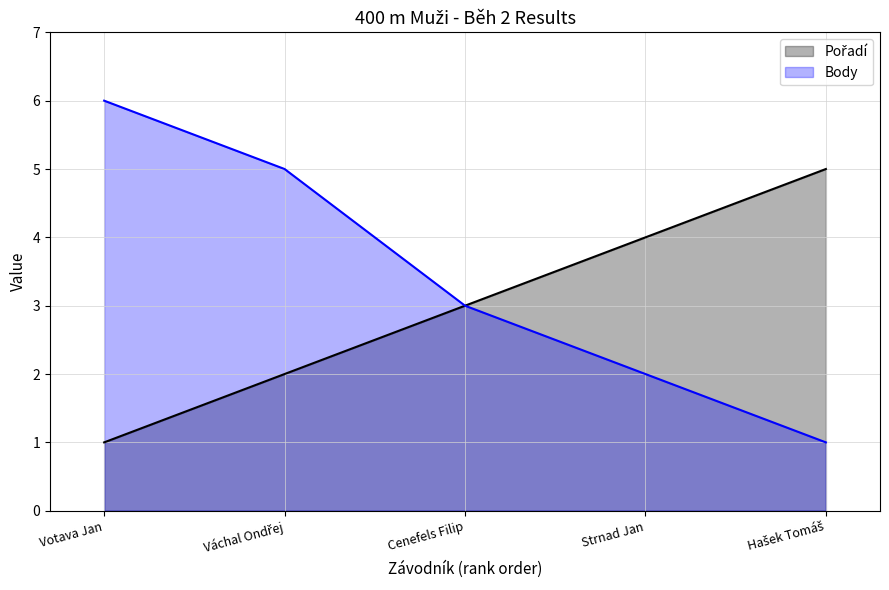

At how many categories does at least one series exceed 2?

5